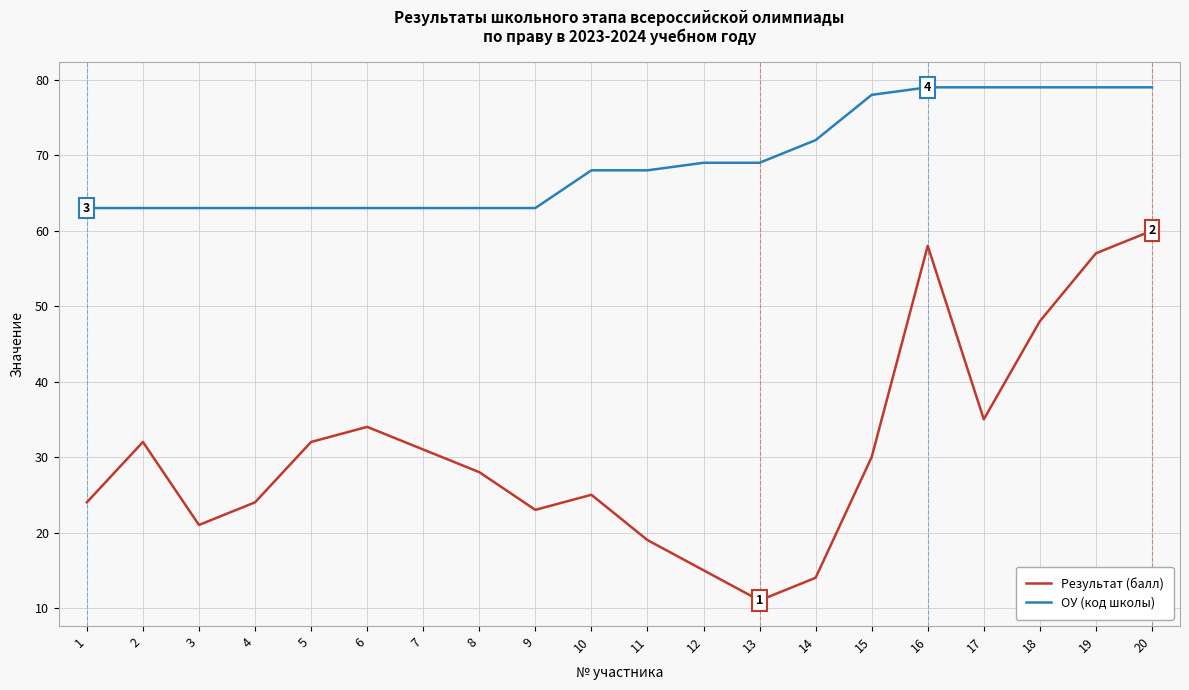

Reading right to left, list all the values displayed in this chart.

Результат (балл): 20=60	19=57	18=48	17=35	16=58	15=30	14=14	13=11	12=15	11=19	10=25	9=23	8=28	7=31	6=34	5=32	4=24	3=21	2=32	1=24
ОУ (код школы): 20=79	19=79	18=79	17=79	16=79	15=78	14=72	13=69	12=69	11=68	10=68	9=63	8=63	7=63	6=63	5=63	4=63	3=63	2=63	1=63